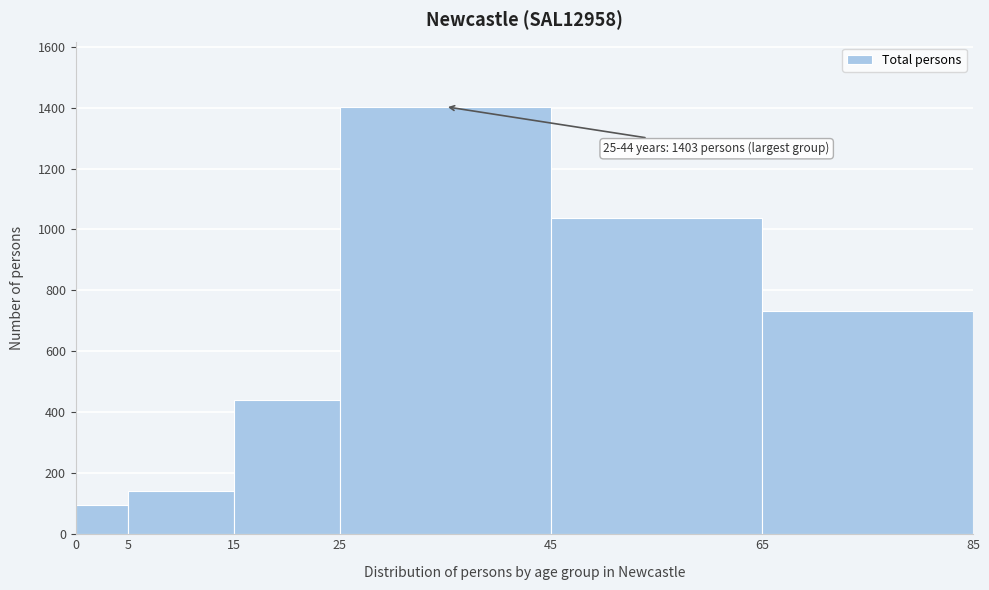

Which range on the x-axis has the tallest bar?

25 to 45